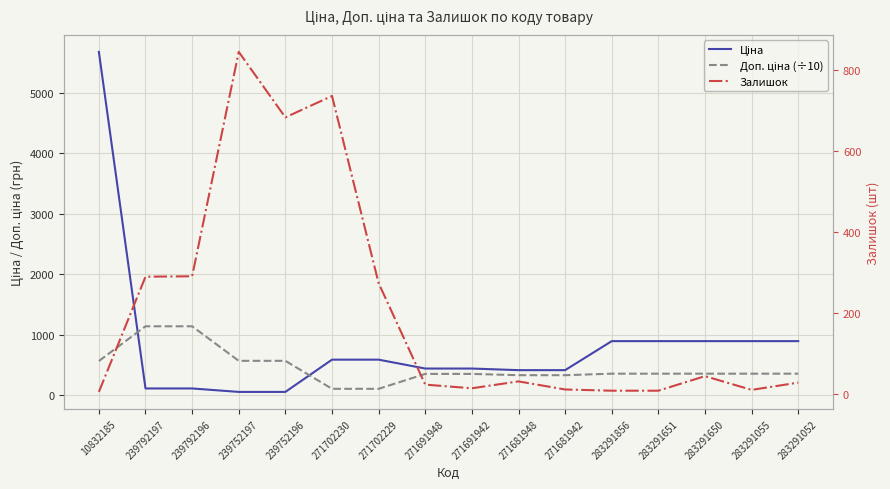

What value does the Ціна series have at 271691948?

443.1